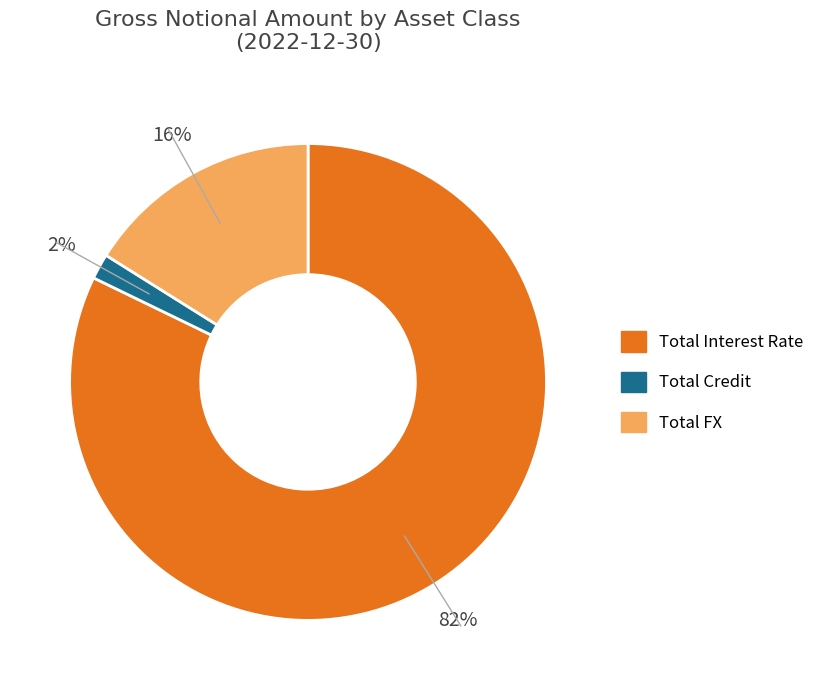

True or false: Total Credit accounts for 15% of the total.

False